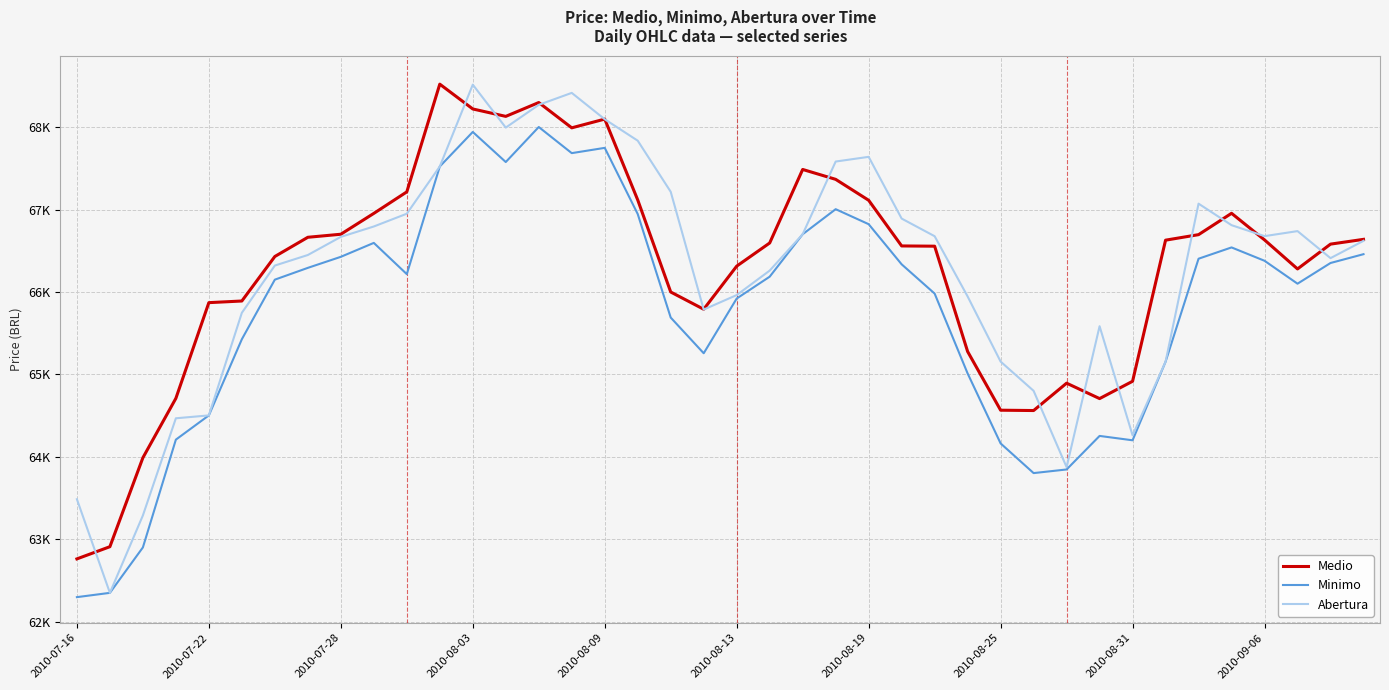

Does the chart have visible grid lines?

Yes